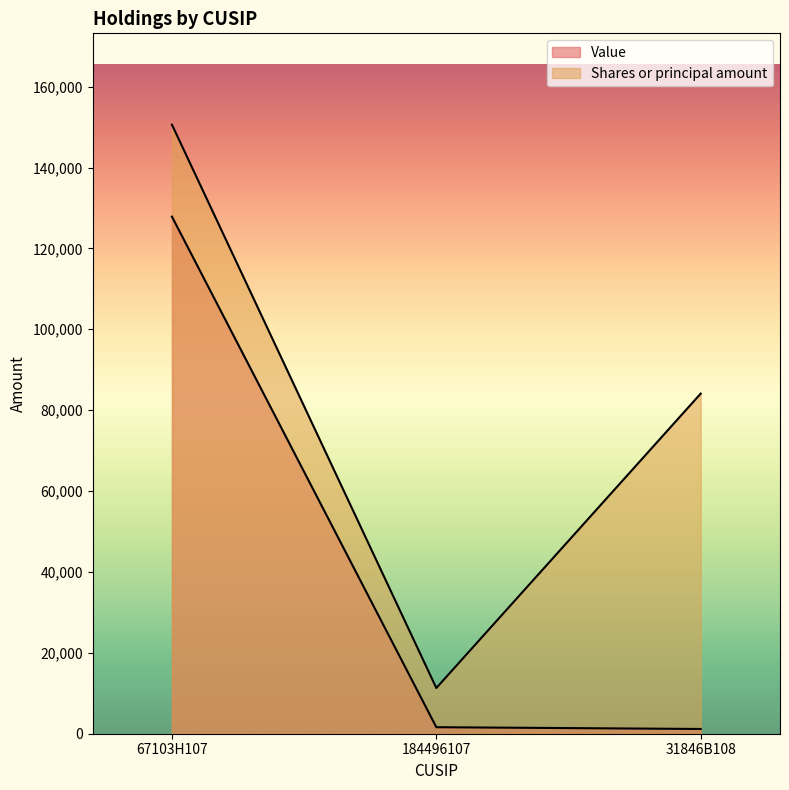

What are all the series names shown in the legend?

Value, Shares or principal amount